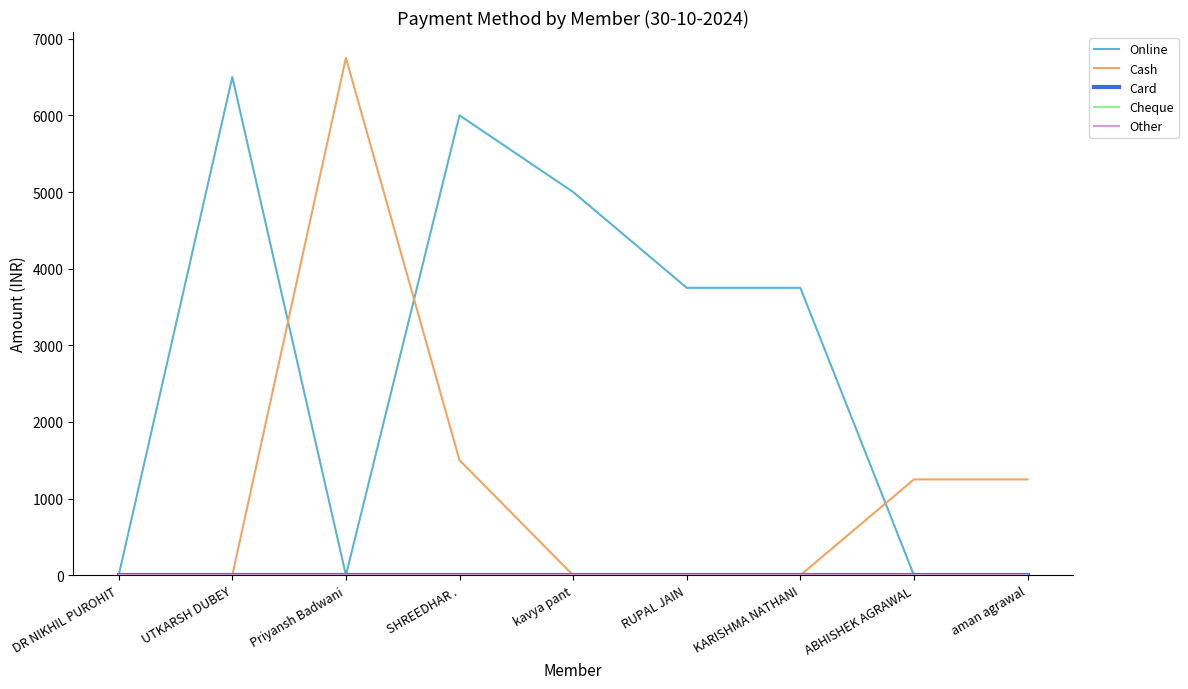

List the series in order of their peak value, lowest first.

Card, Cheque, Other, Online, Cash